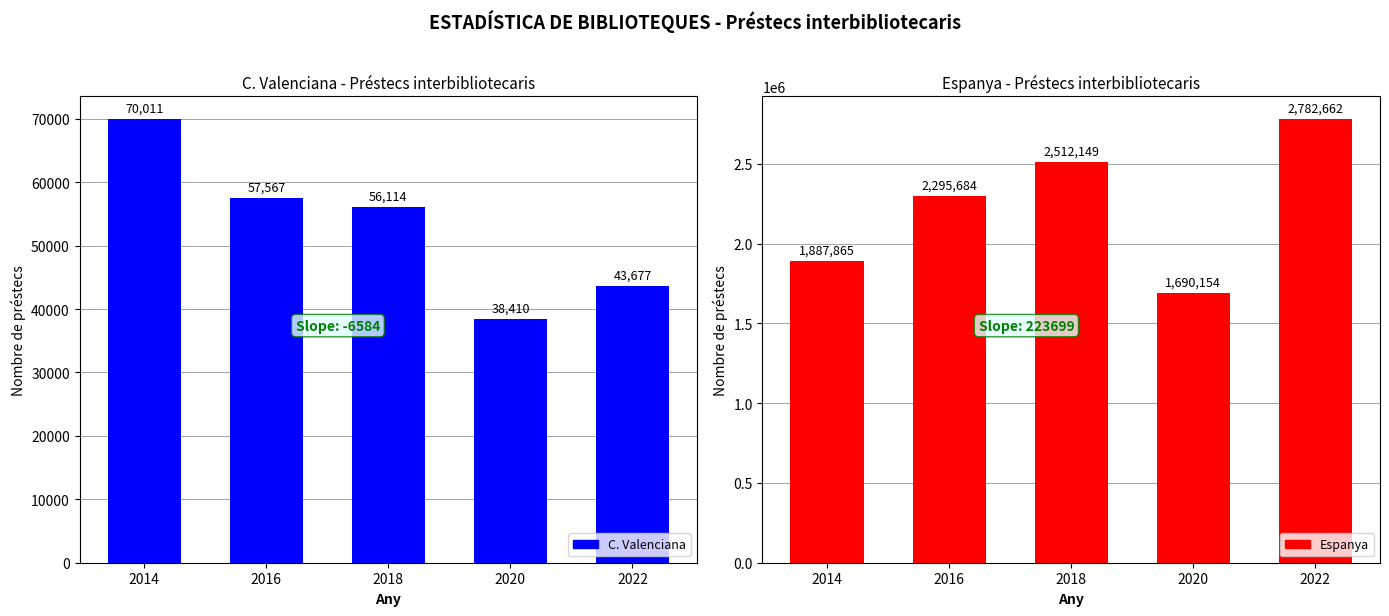

Between 2014 and 2018, which series saw the biggest shift?

Espanya